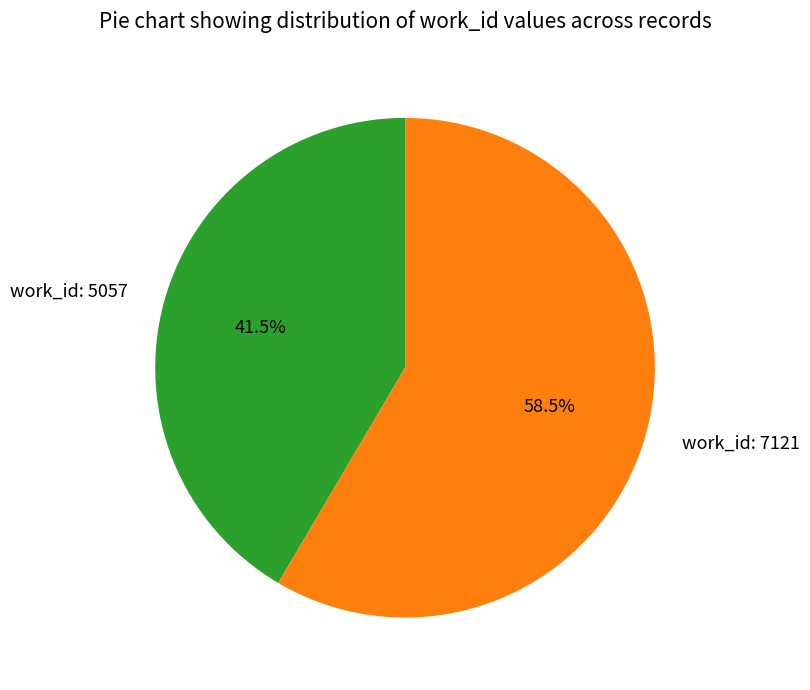

Combined, do work_id: 5057 and work_id: 7121 account for over 50%?

Yes